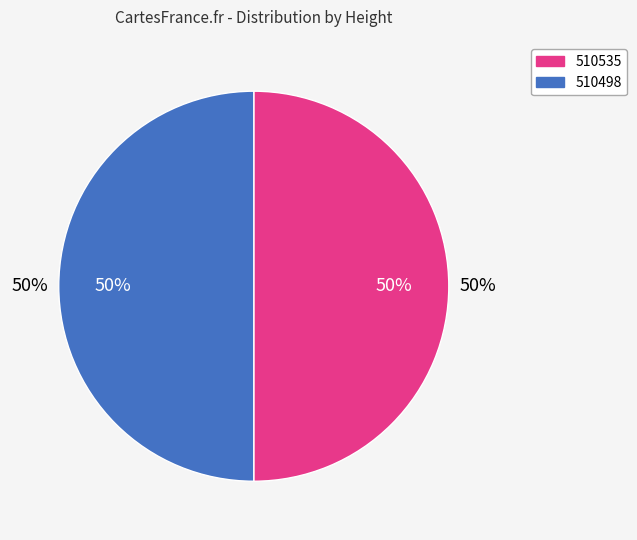

Count the number of slices in the pie.

2